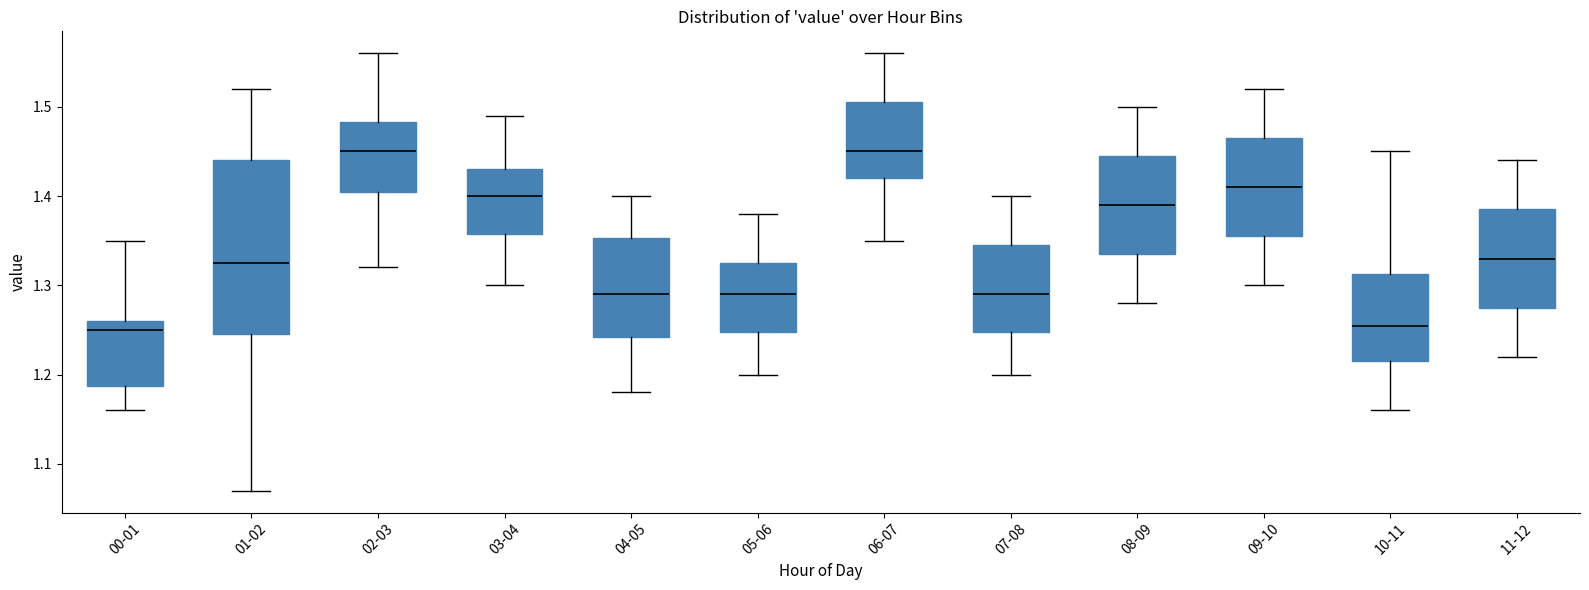

Reading left to right, transcribe this box plot: for each box, give where its median line is, the range the box spans, and where its two whiskers end, as read against the y-axis. The values are not printed on the chart, so give them approximately, as read against the axis.

00-01: median 1.25, box 1.19 to 1.26, whiskers 1.16 to 1.35
01-02: median 1.33, box 1.25 to 1.44, whiskers 1.07 to 1.52
02-03: median 1.45, box 1.41 to 1.48, whiskers 1.32 to 1.56
03-04: median 1.40, box 1.36 to 1.43, whiskers 1.30 to 1.49
04-05: median 1.29, box 1.24 to 1.35, whiskers 1.18 to 1.40
05-06: median 1.29, box 1.25 to 1.33, whiskers 1.20 to 1.38
06-07: median 1.45, box 1.42 to 1.51, whiskers 1.35 to 1.56
07-08: median 1.29, box 1.25 to 1.35, whiskers 1.20 to 1.40
08-09: median 1.39, box 1.34 to 1.45, whiskers 1.28 to 1.50
09-10: median 1.41, box 1.36 to 1.47, whiskers 1.30 to 1.52
10-11: median 1.26, box 1.22 to 1.31, whiskers 1.16 to 1.45
11-12: median 1.33, box 1.28 to 1.39, whiskers 1.22 to 1.44